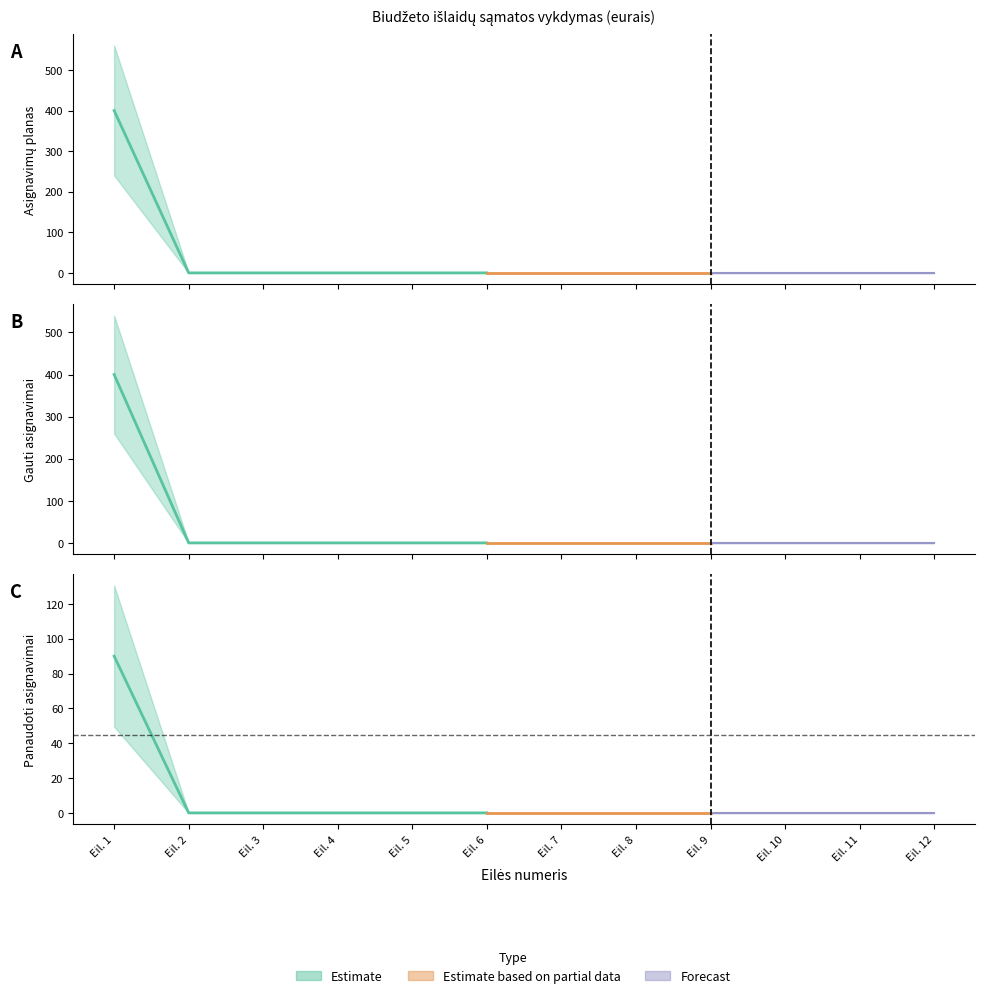

At which category is the sum across all series the highest?

Eil. 1